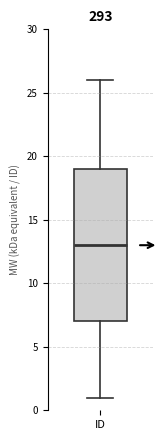

Transcribe this box plot: give where the median line is, the range the box spans, and where the two whiskers end, as read against the y-axis. The values are not printed on the chart, so give them approximately, as read against the axis.

median 13, box 7 to 19, whiskers 1 to 26